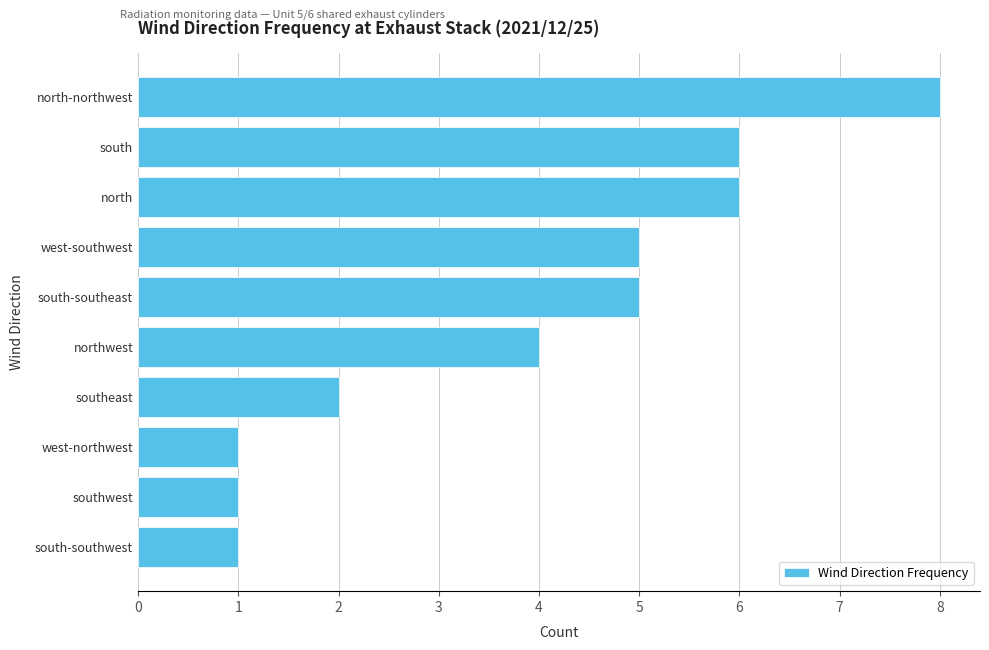

What is the maximum value shown in the chart?

8